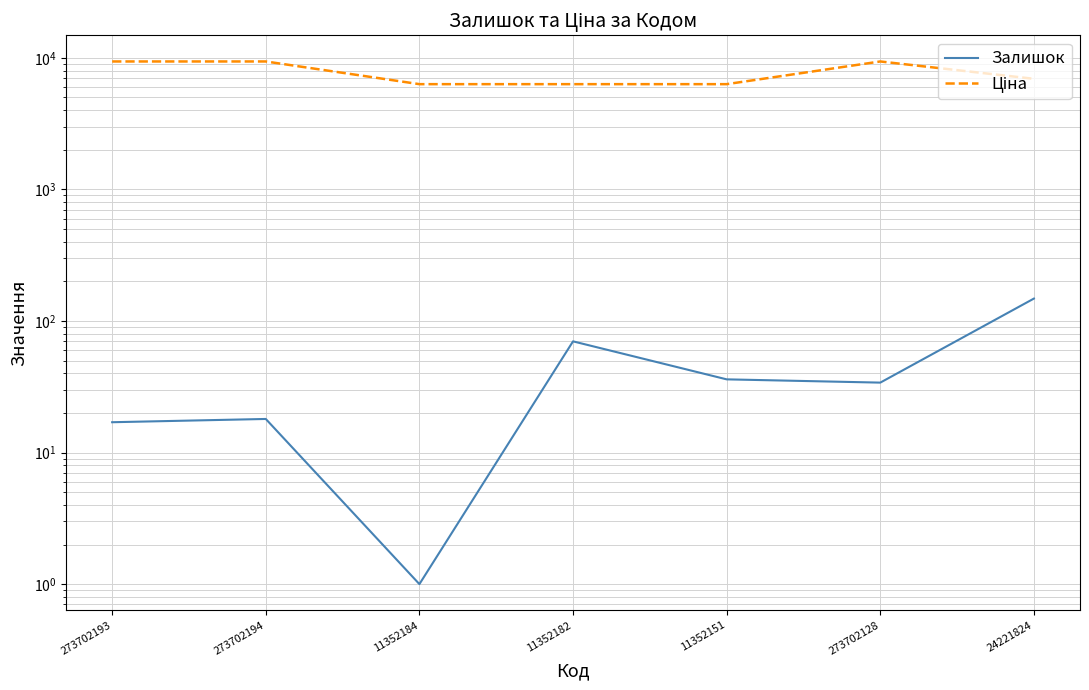

What position from the right is 273702128?

2